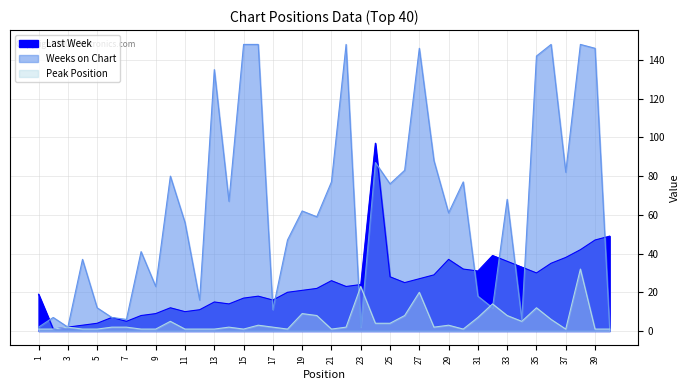

The value of Weeks on Chart at 15 is 55. True or false?

False